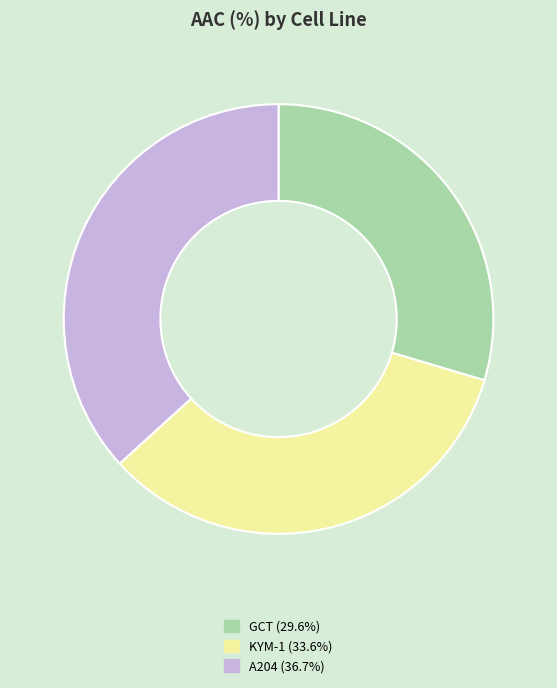

Does any single category account for the majority?

No